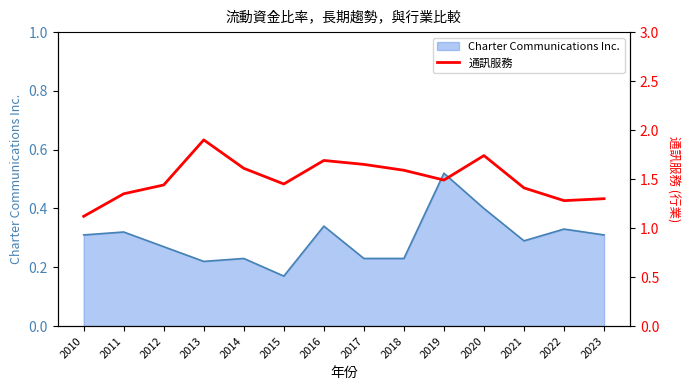

At which category does the chart reach its peak across all series?

2013